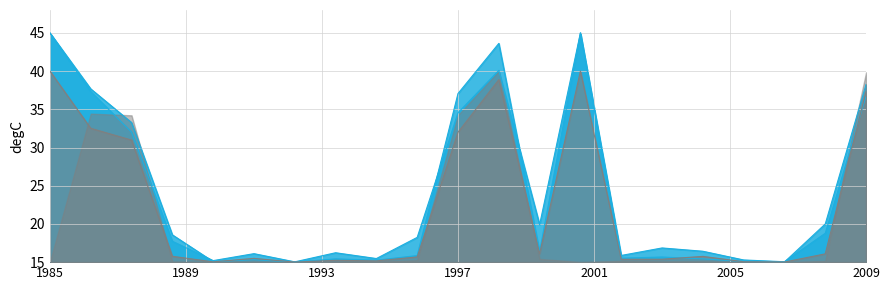

True or false: Tennessee has a value of 10.4 at 7.

False